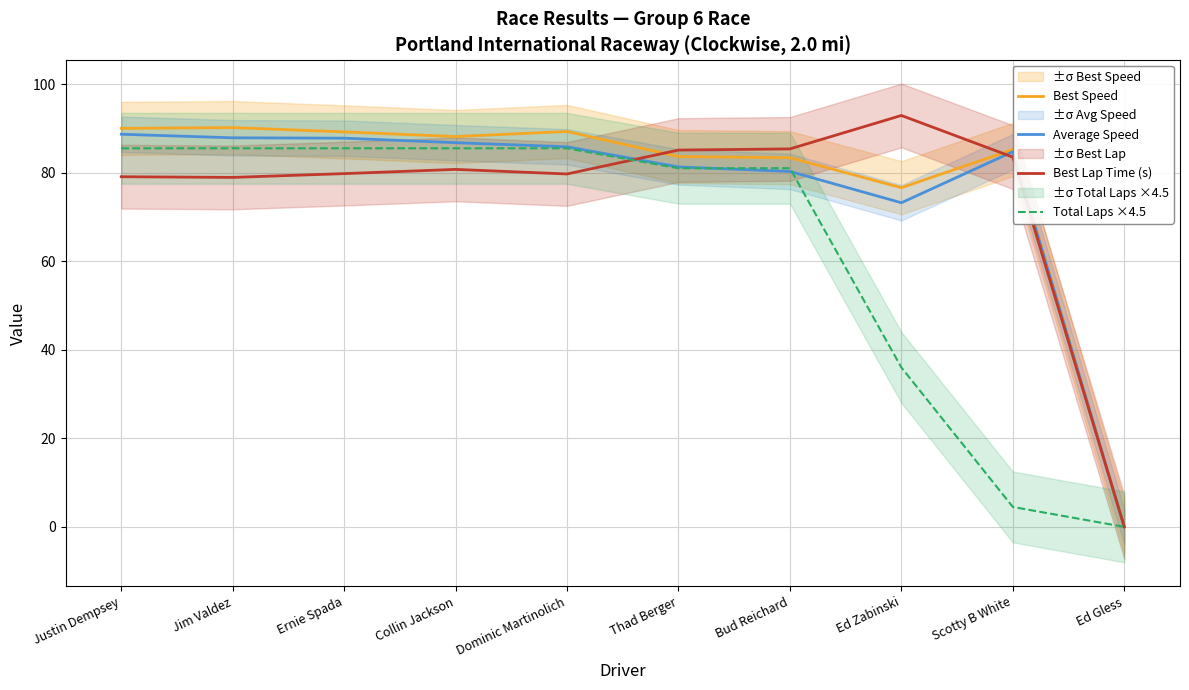

What is the value of the Best Speed point at the 9th from the left?

85.2